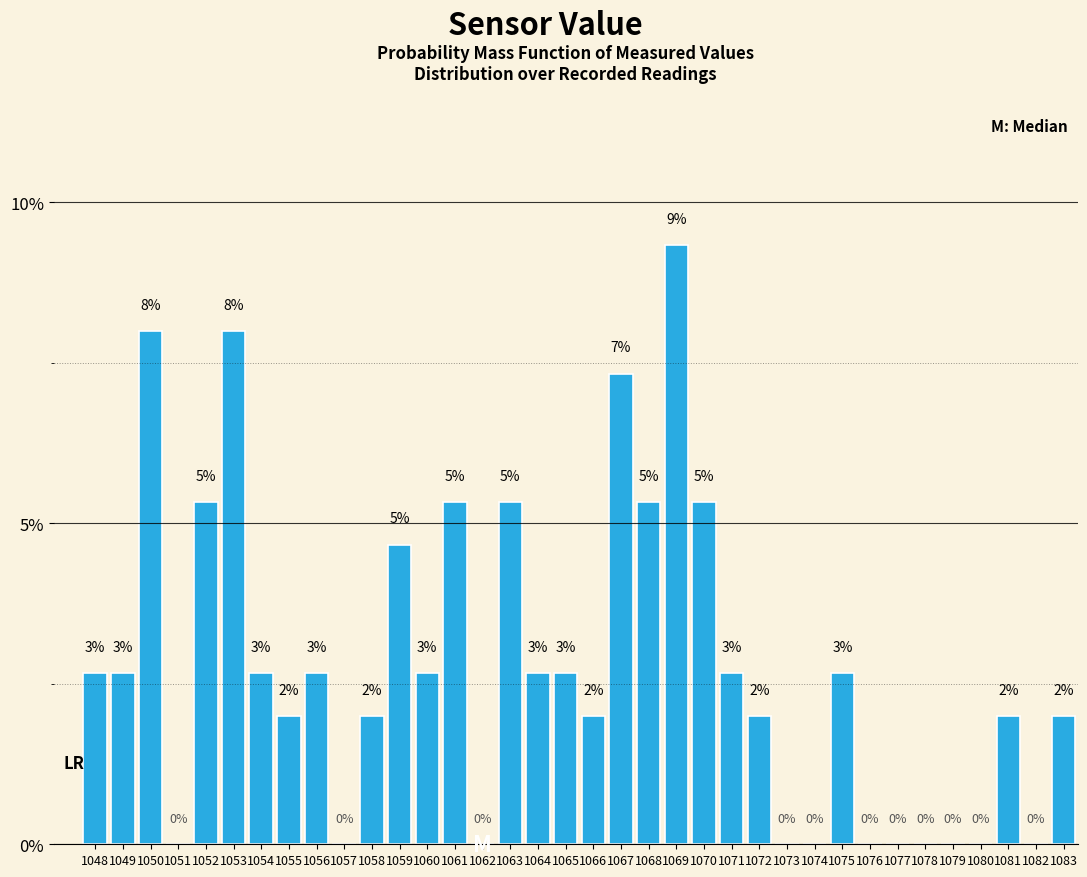

At which category does the chart reach its peak across all series?

1069